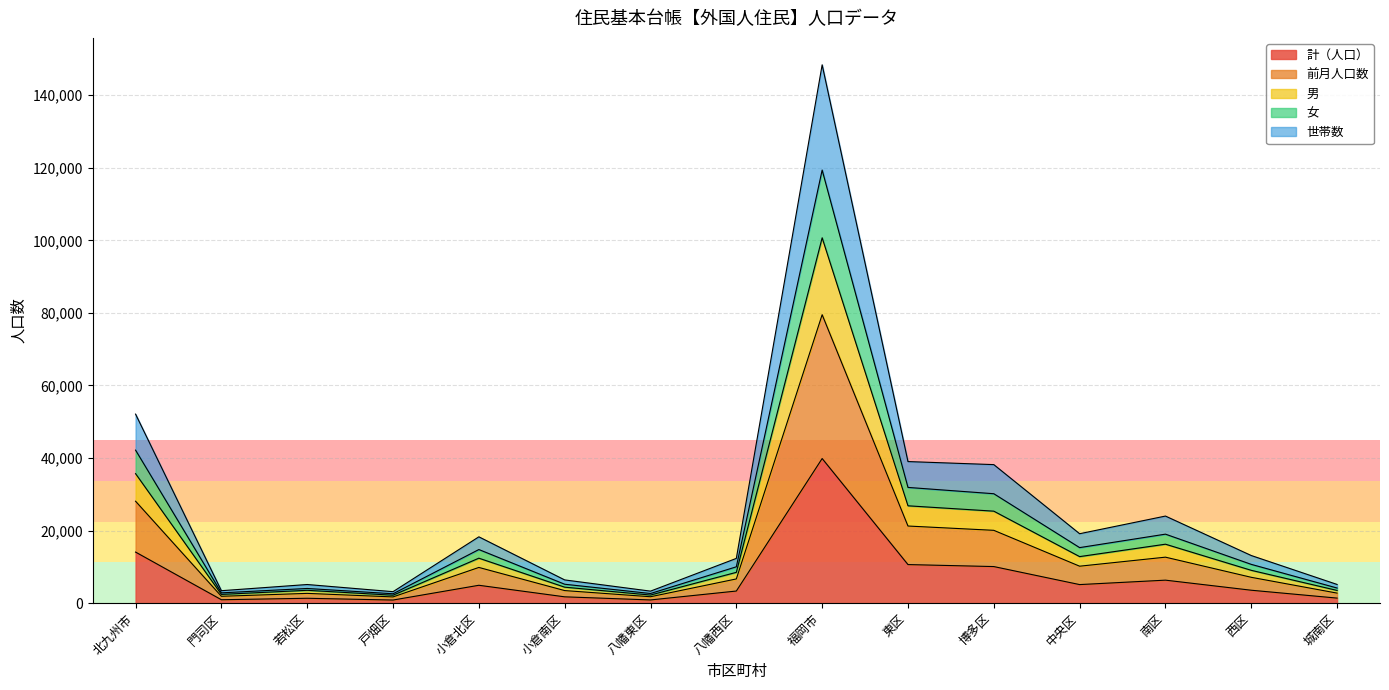

Which category has the lowest value in the 計（人口） series?

戸畑区